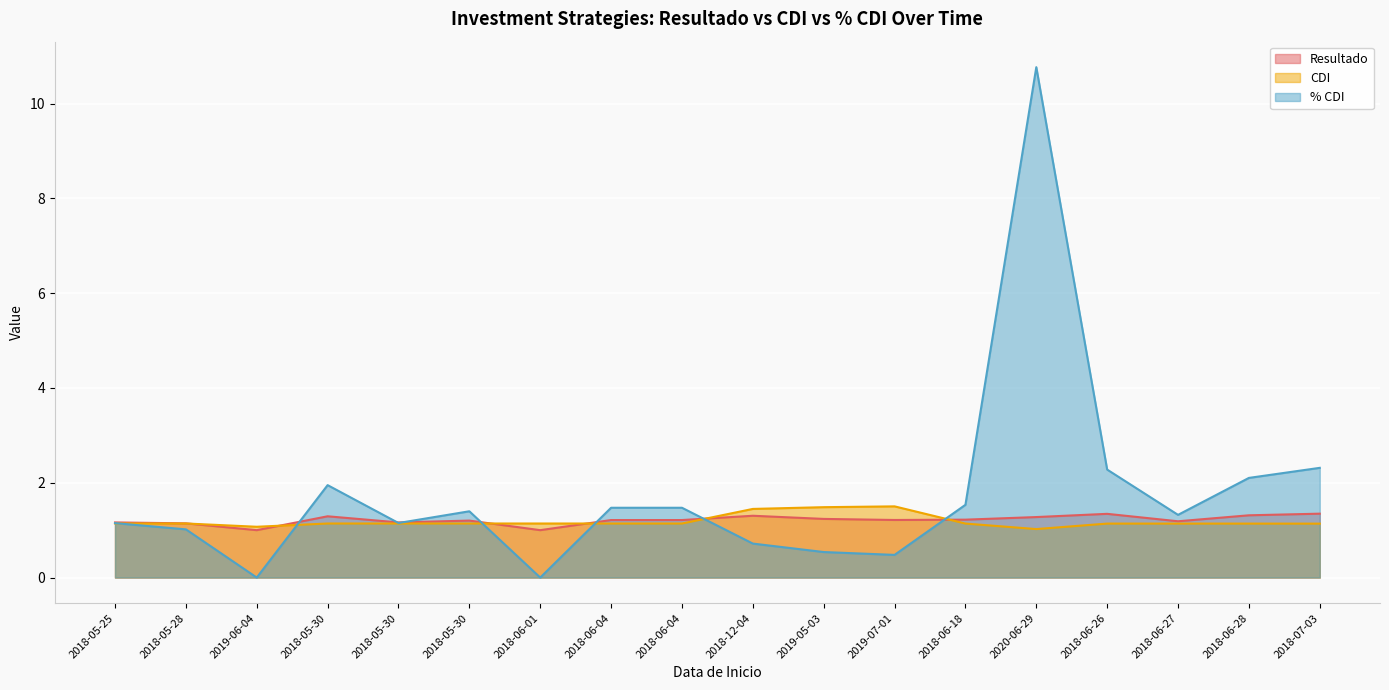

The value of % CDI at 2018-12-04 is 1.2. True or false?

False